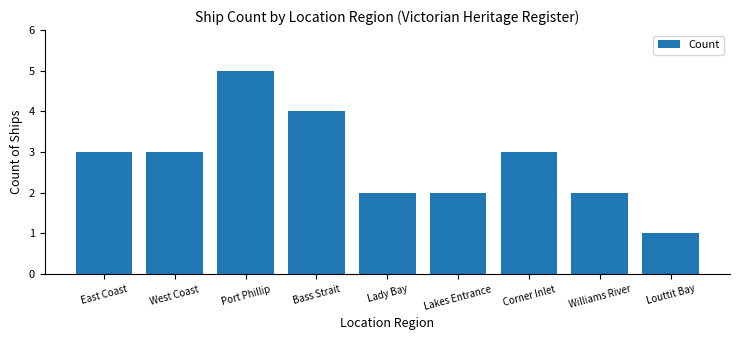

How many values are between 2 and 3?

6